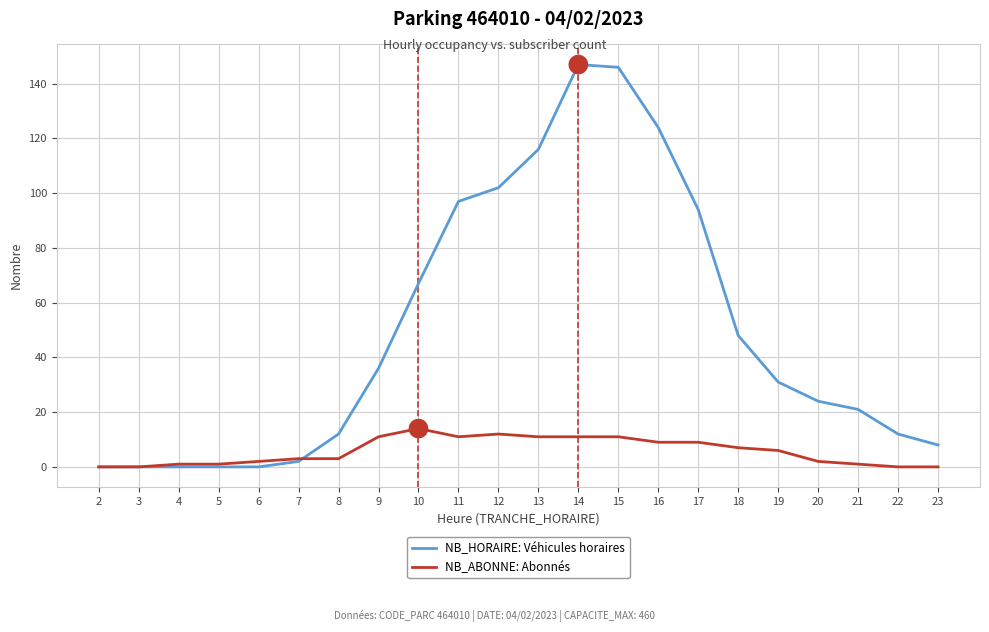

How many values in the NB_ABONNE: Abonnés series are below 6?

11